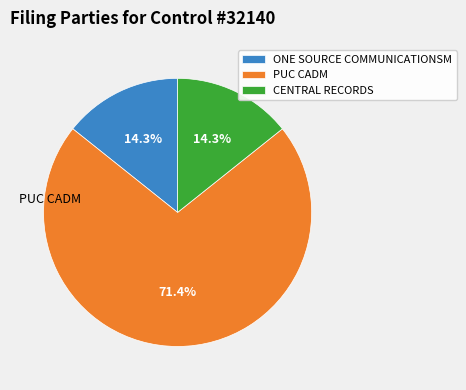

What is the ratio of the value at PUC CADM to the value at ONE SOURCE COMMUNICATIONSM?

5.0